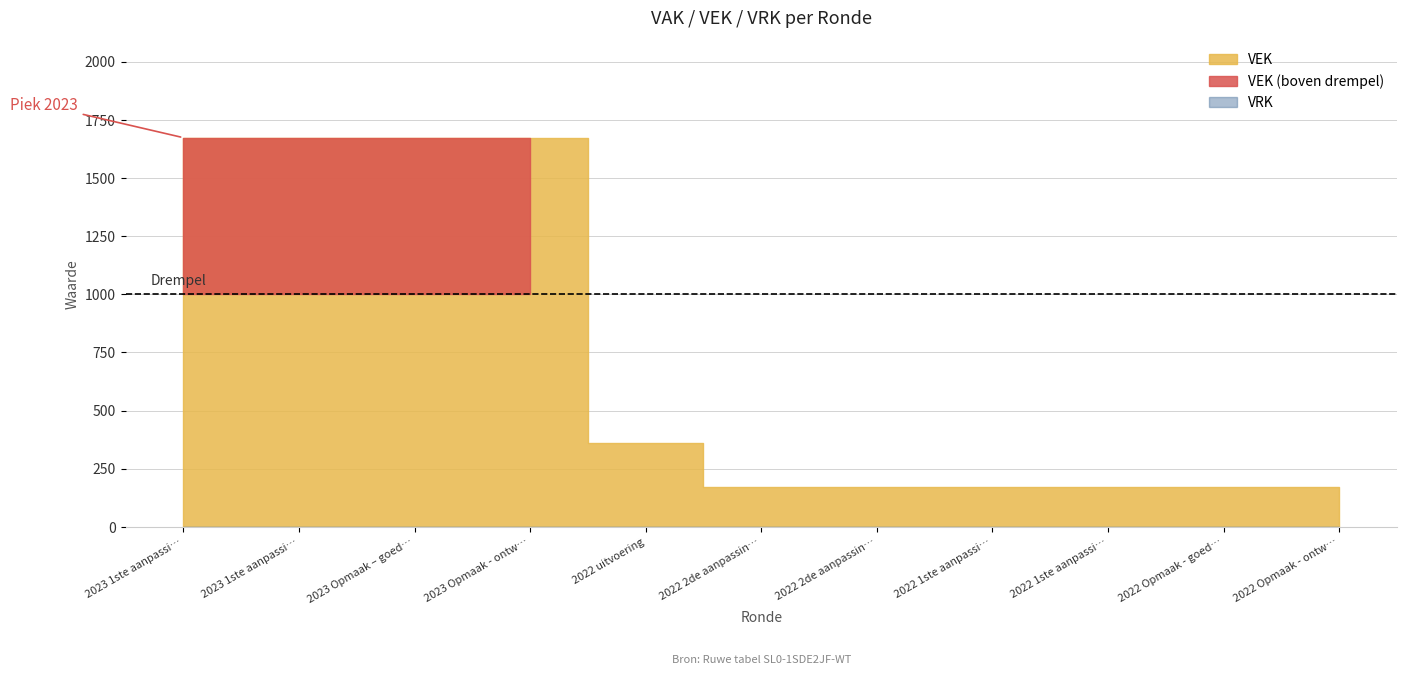

Reading left to right, transcribe all the data shown in this chart.

VEK: 1673	1673	1673	1673	359	173	173	173	173	173	173
VRK: 0	0	0	0	0	0	0	0	0	0	0